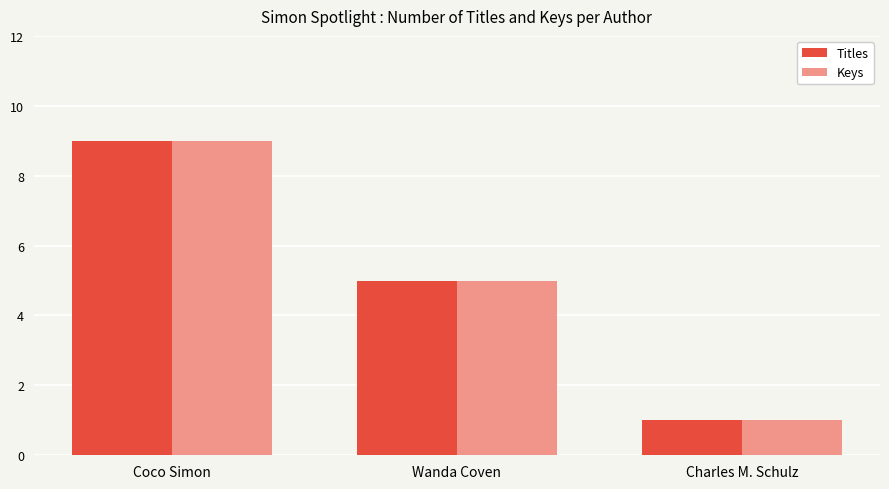

List the labels in order of Keys value, largest first.

Coco Simon, Wanda Coven, Charles M. Schulz